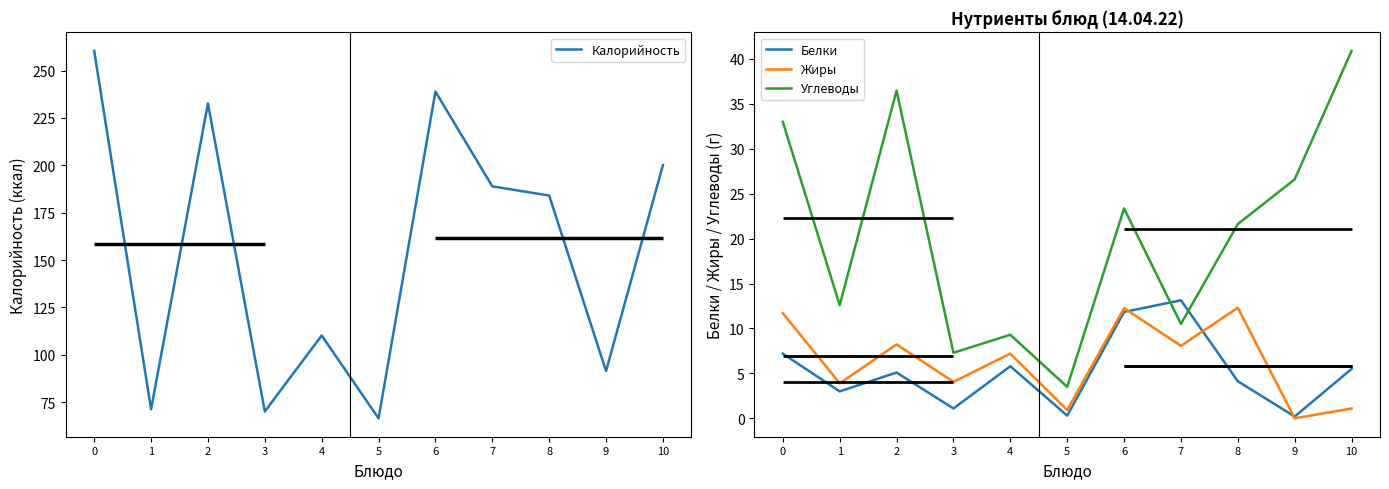

At which label does Углеводы reach its minimum?

5